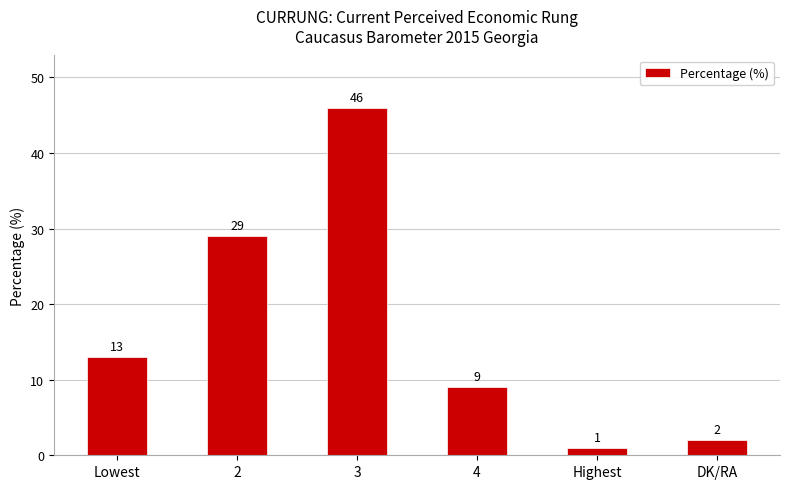

What is the label of the 1st bar from the right?

DK/RA